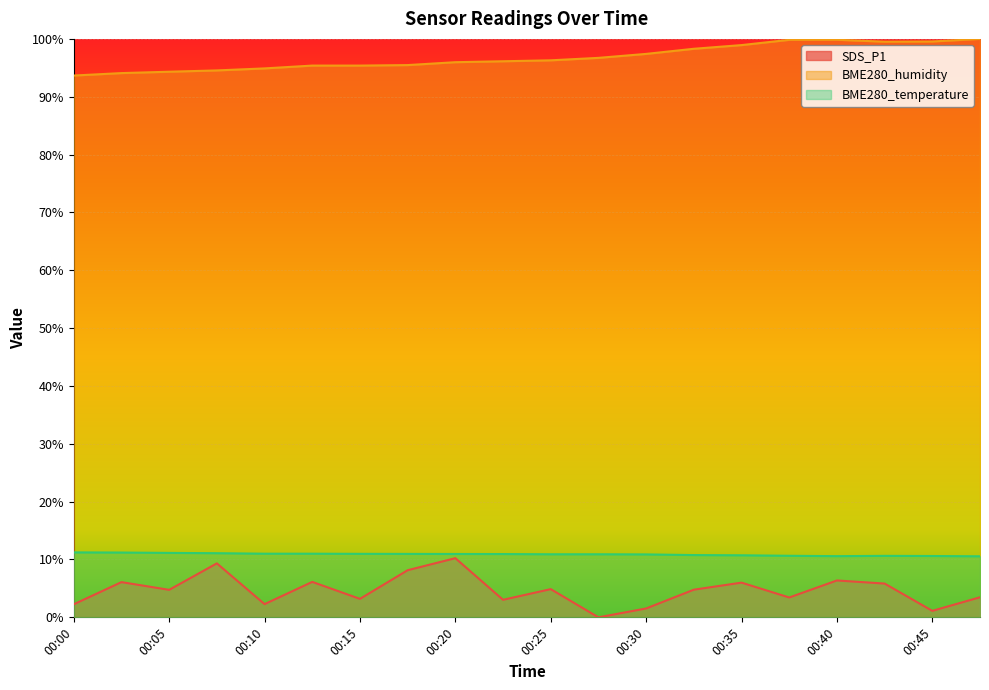

The SDS_P1 series shows 2.3 at 00:10. True or false?

True